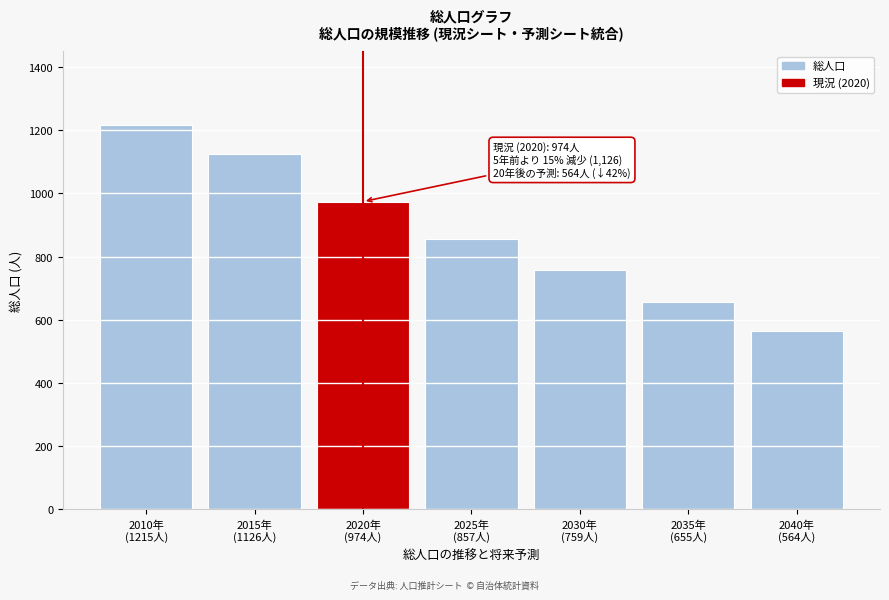

Reading left to right, list all the values displayed in this chart.

1215	1126	974	857	759	655	564